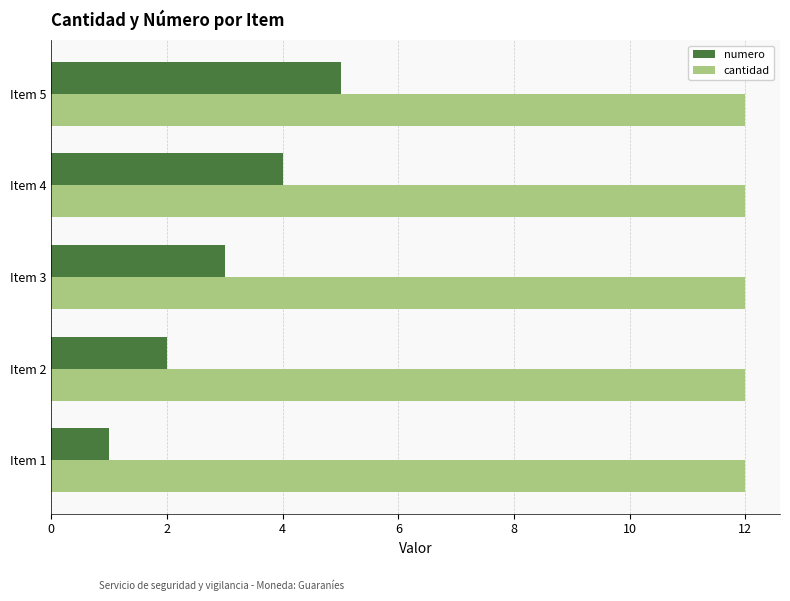

What is the maximum value shown in the chart?

12